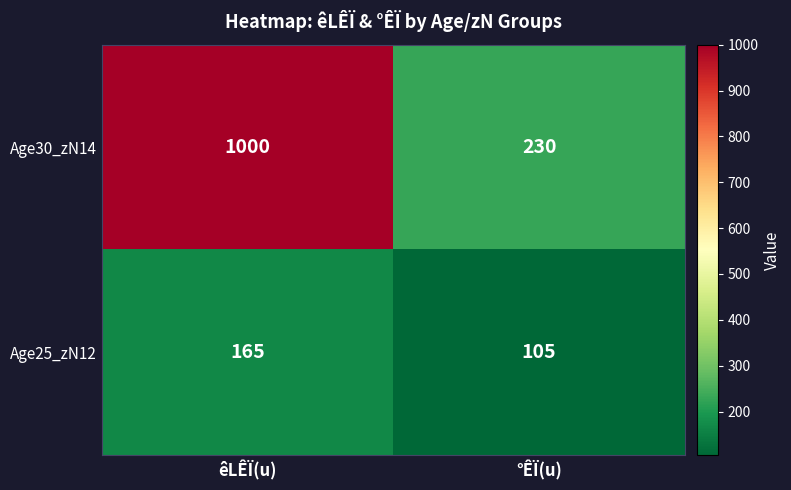

Which series has the largest total across all categories?

Age30_zN14